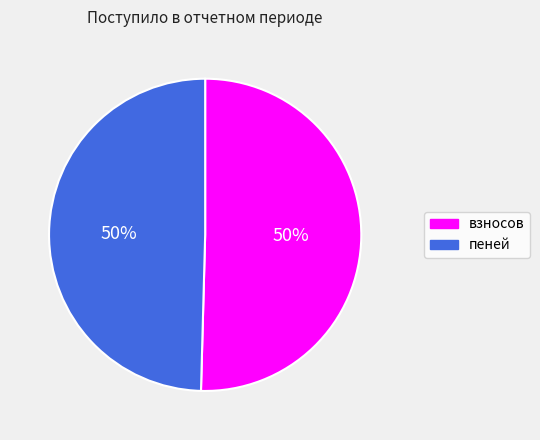

To the nearest percent, what is the average slice percentage?

50%